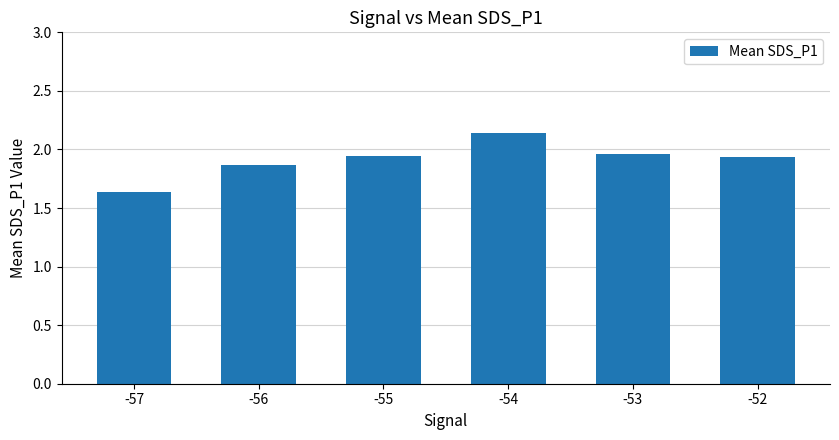

What is the sum of the values at -54 and -56?

4.0